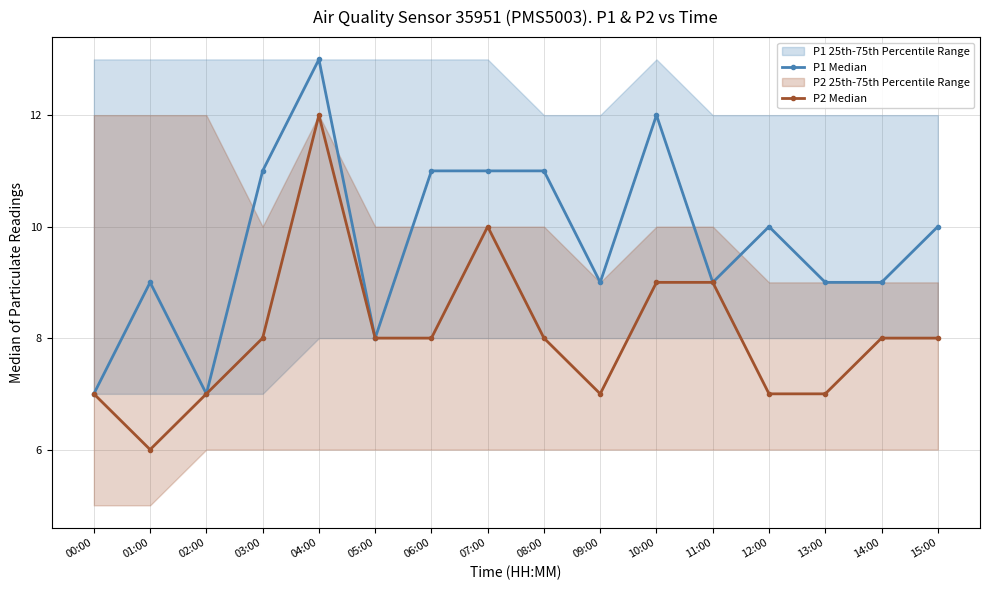

What is the label of the 14th point from the left?

13:00